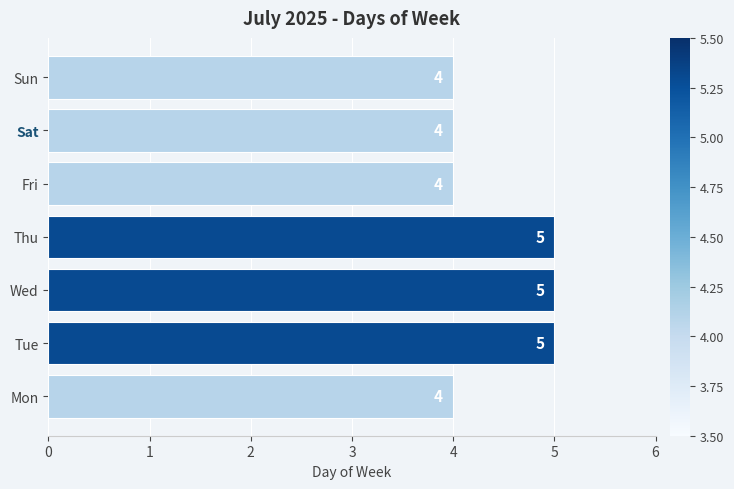

What is the smallest value displayed?

4